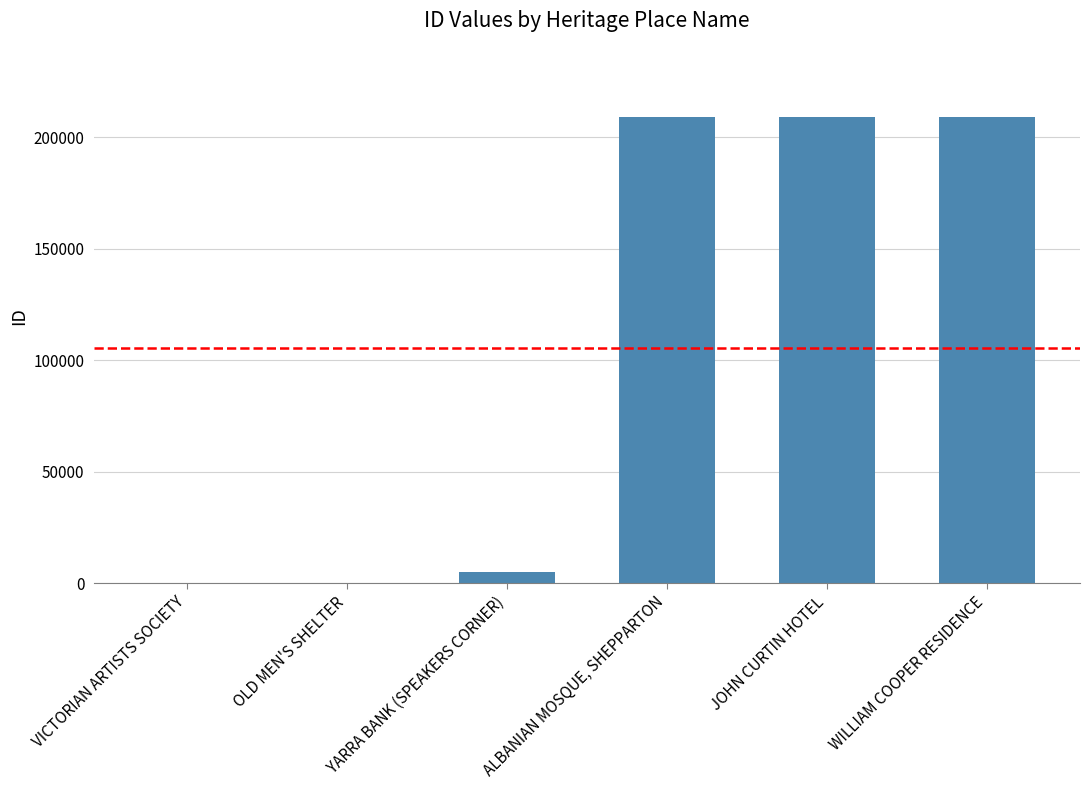

What is the maximum value shown in the chart?

208949